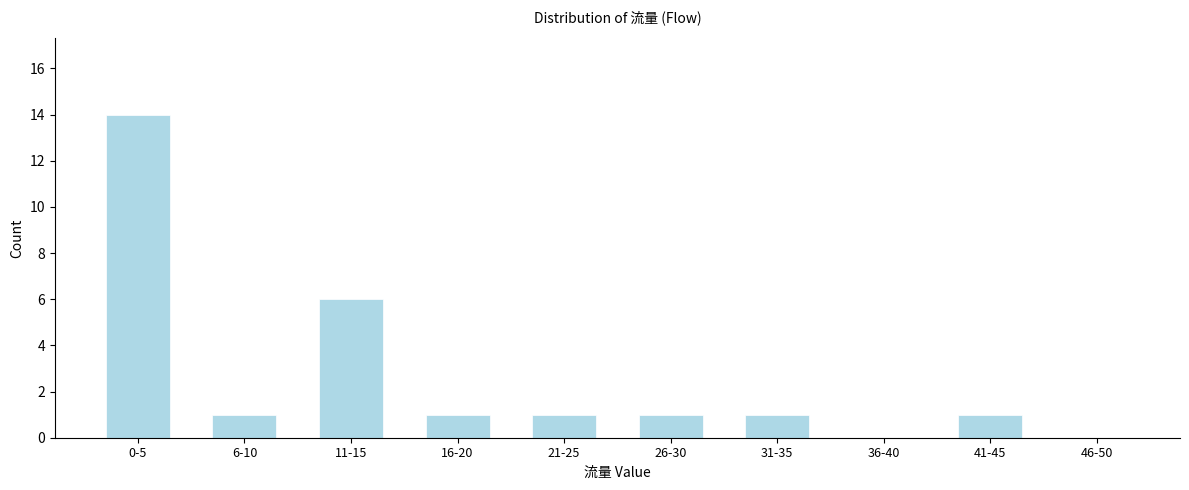

Reading right to left, what are all the values shown in this chart?

46-50=0	41-45=1	36-40=0	31-35=1	26-30=1	21-25=1	16-20=1	11-15=6	6-10=1	0-5=14